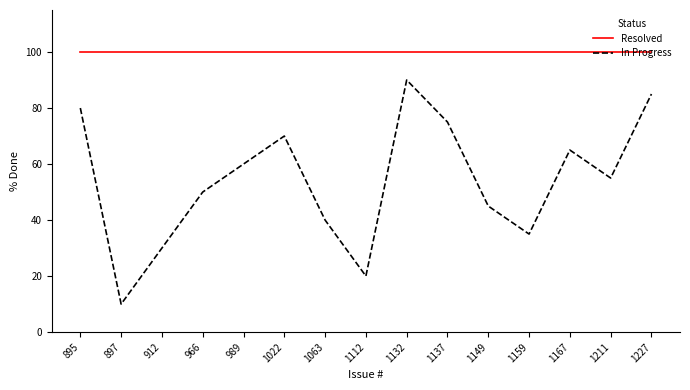

The Resolved series shows 66 at 1167. True or false?

False